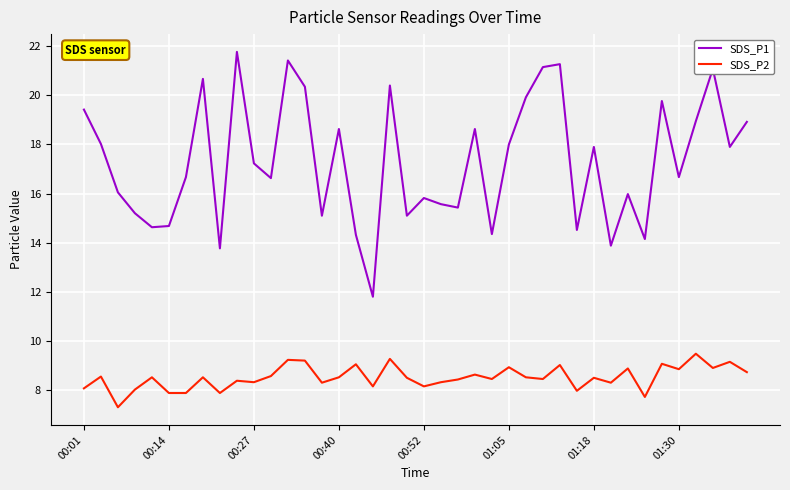

Which series has the largest range (max minus min)?

SDS_P1